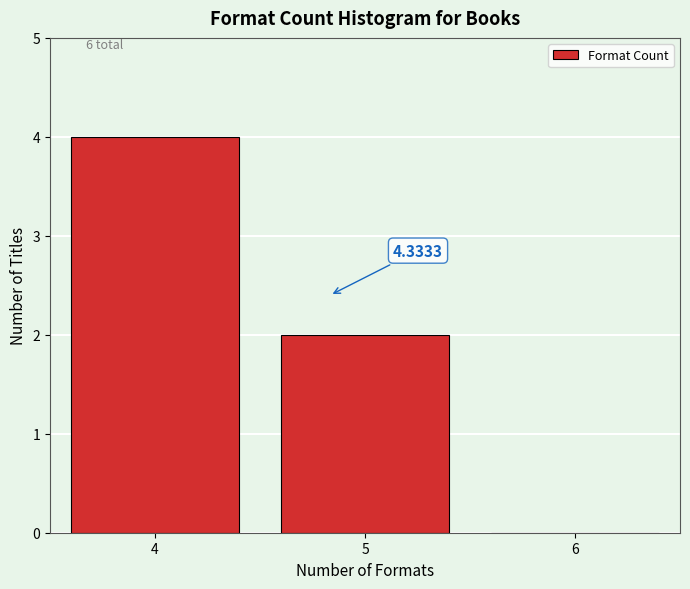

What is the change in value from 4 to 6?

-4